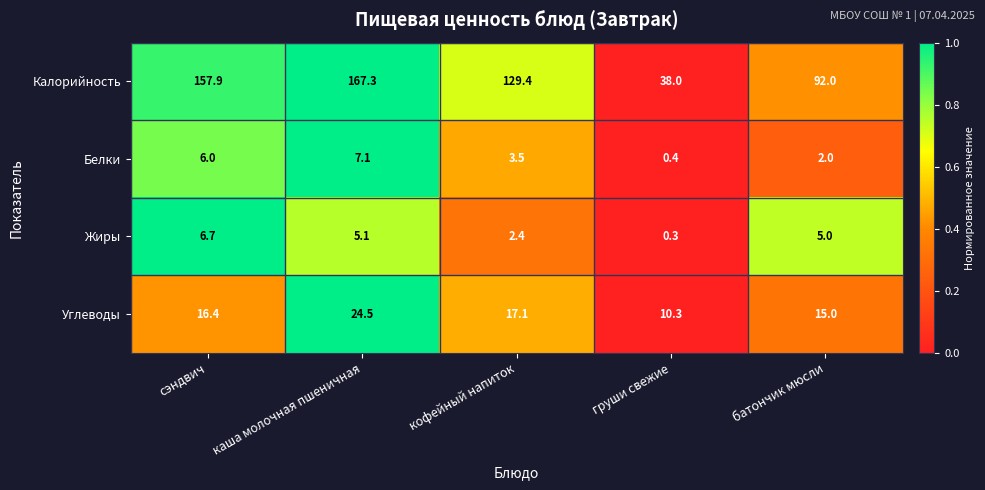

Reading left to right, what are all the values shown in this chart?

Калорийность: сэндвич=157.9	каша молочная пшеничная=167.3	кофейный напиток=129.4	груши свежие=38.0	батончик мюсли=92.0
Белки: сэндвич=6.0	каша молочная пшеничная=7.1	кофейный напиток=3.5	груши свежие=0.4	батончик мюсли=2.0
Жиры: сэндвич=6.7	каша молочная пшеничная=5.1	кофейный напиток=2.4	груши свежие=0.3	батончик мюсли=5.0
Углеводы: сэндвич=16.4	каша молочная пшеничная=24.5	кофейный напиток=17.1	груши свежие=10.3	батончик мюсли=15.0